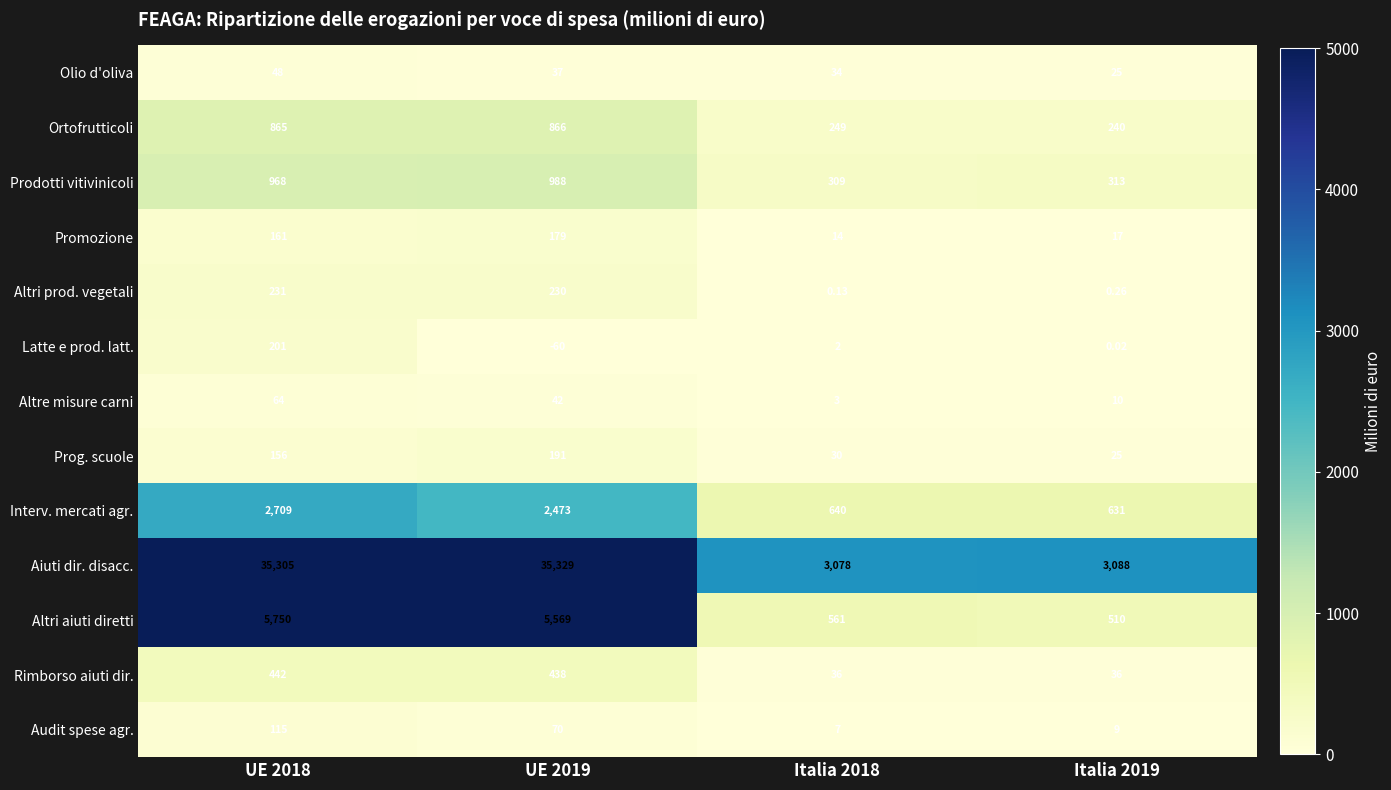

At UE 2019, list the series in order from smallest to largest.

Latte e prod. latt., Olio d'oliva, Altre misure carni, Audit spese agr., Promozione, Prog. scuole, Altri prod. vegetali, Rimborso aiuti dir., Ortofrutticoli, Prodotti vitivinicoli, Interv. mercati agr., Altri aiuti diretti, Aiuti dir. disacc.